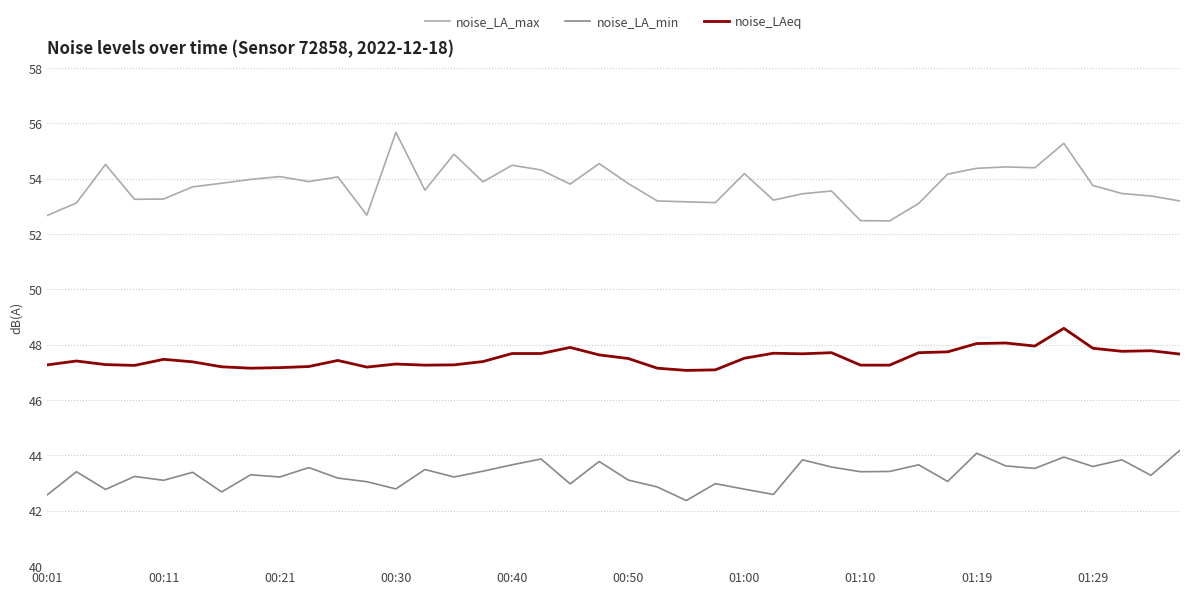

True or false: noise_LAeq has more than 0 interior local peaks.

True